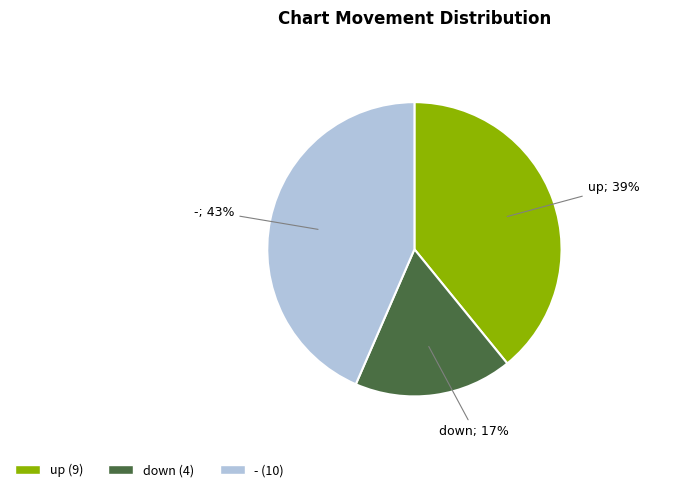

How many segments does this pie chart have?

3